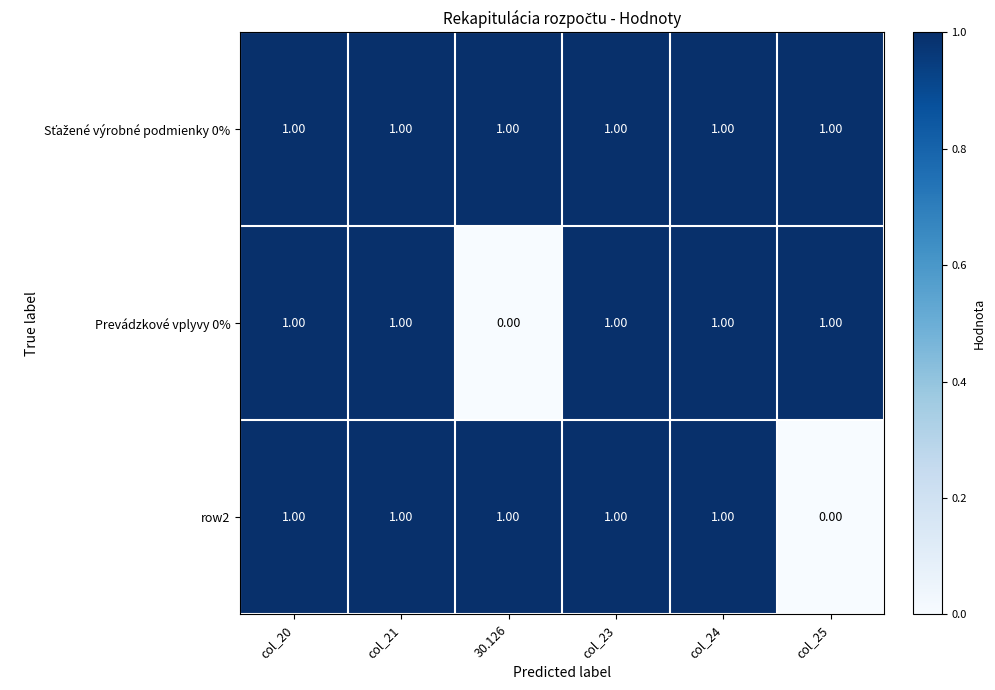

Between 30.126 and col_24, which series saw the biggest shift?

Prevádzkové vplyvy 0%